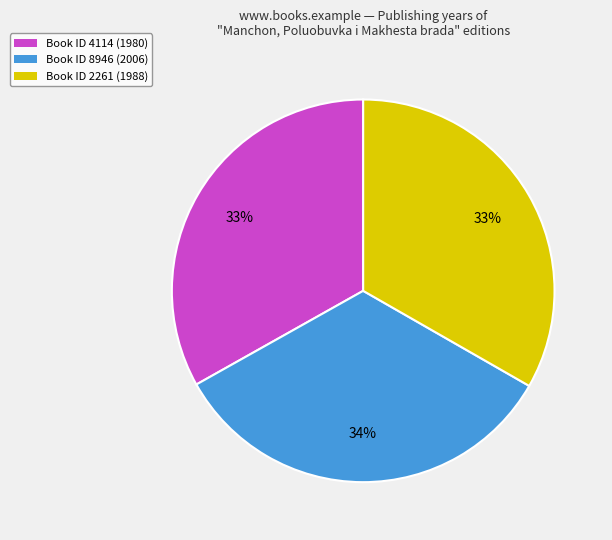

To the nearest percent, what is the average slice percentage?

33%